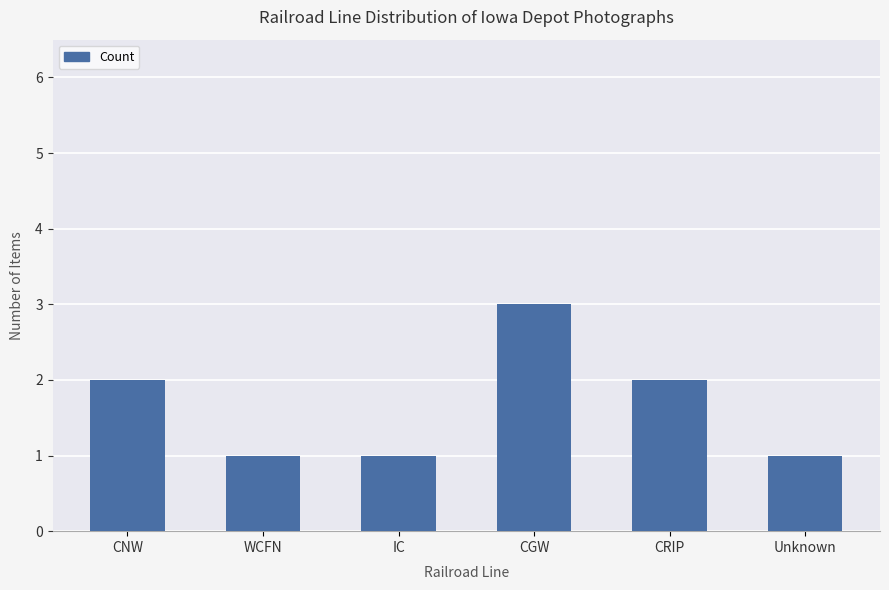

Reading left to right, what are all the values shown in this chart?

CNW=2	WCFN=1	IC=1	CGW=3	CRIP=2	Unknown=1